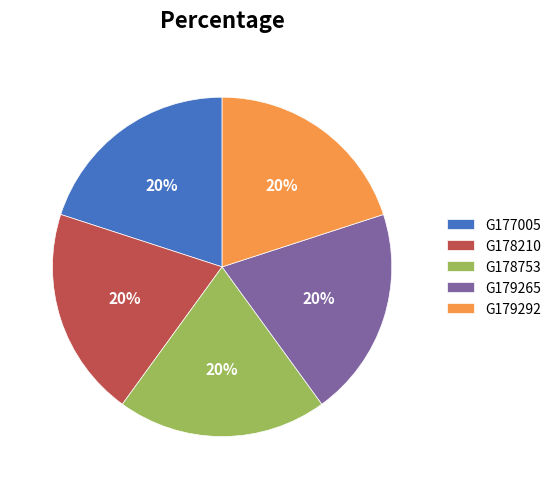

Does any single category account for the majority?

No